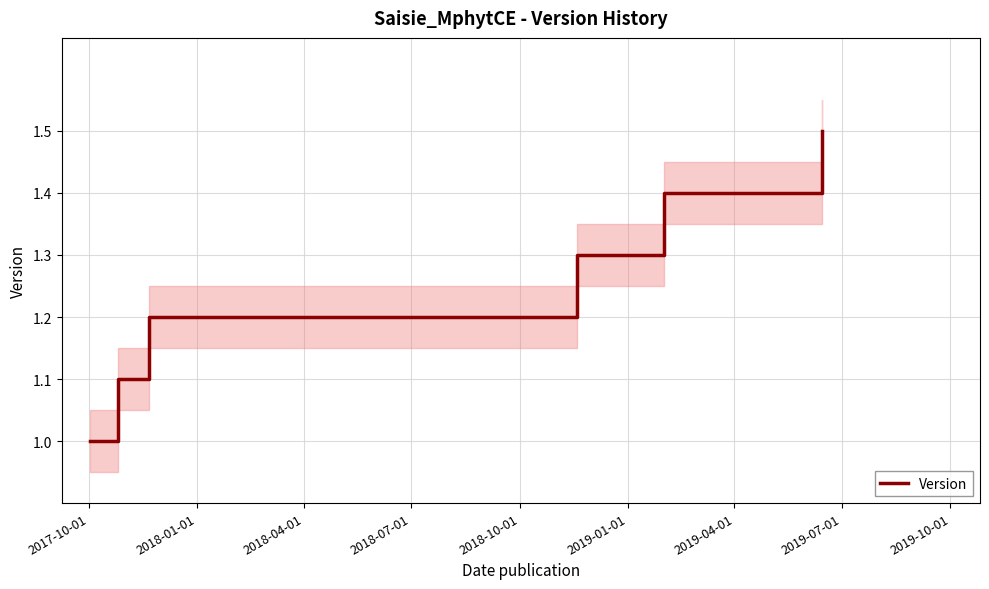

Does the chart display data point markers on the line(s)?

No